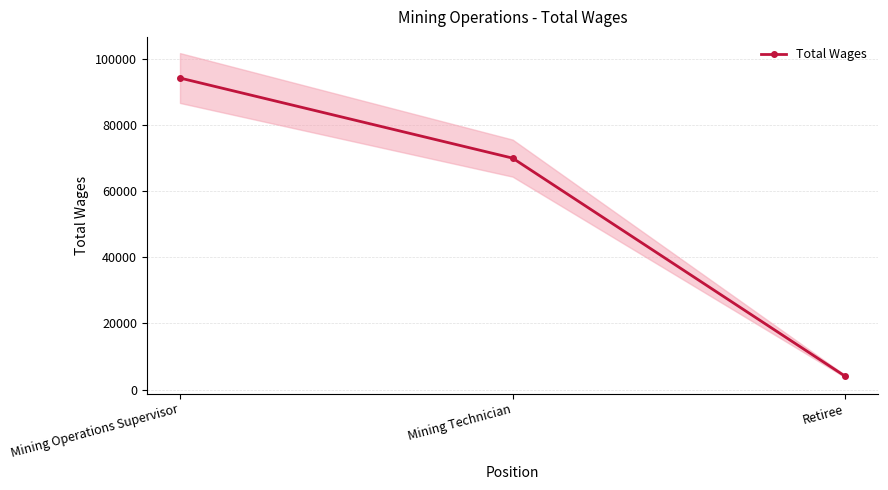

Which has a higher value, Retiree or Mining Operations Supervisor?

Mining Operations Supervisor